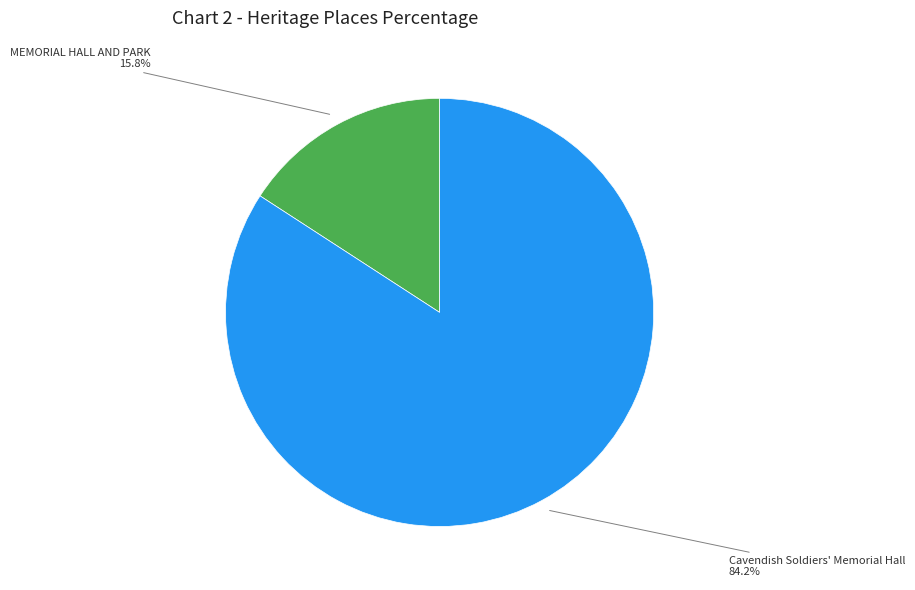

Is it true that Cavendish Soldiers' Memorial Hall is 70% of the pie?

False